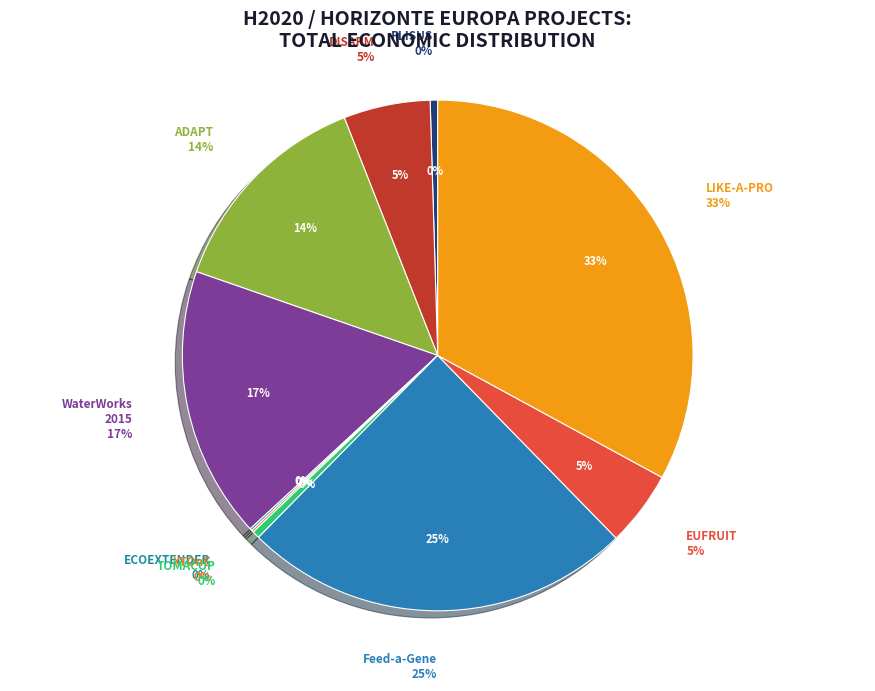

Does ADAPT represent more than half of the total?

No